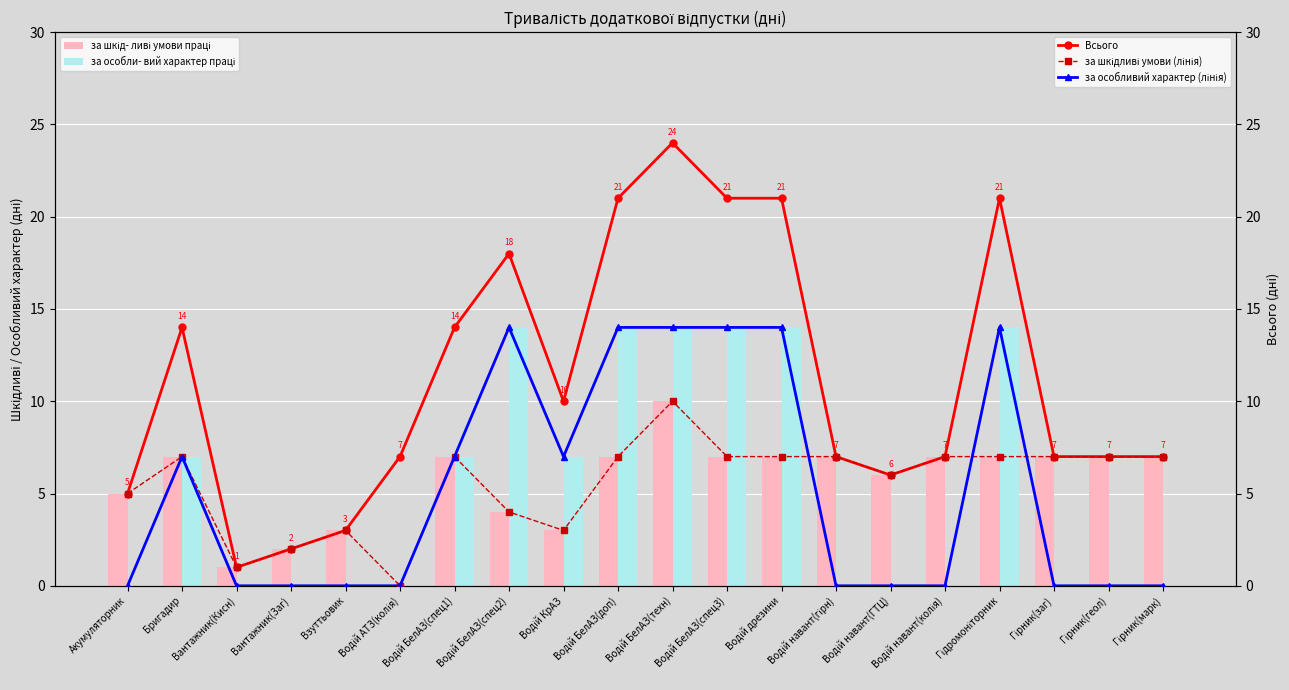

Between Бригадир and Водій навант(колія), which series saw the biggest shift?

за особли- вий характер праці